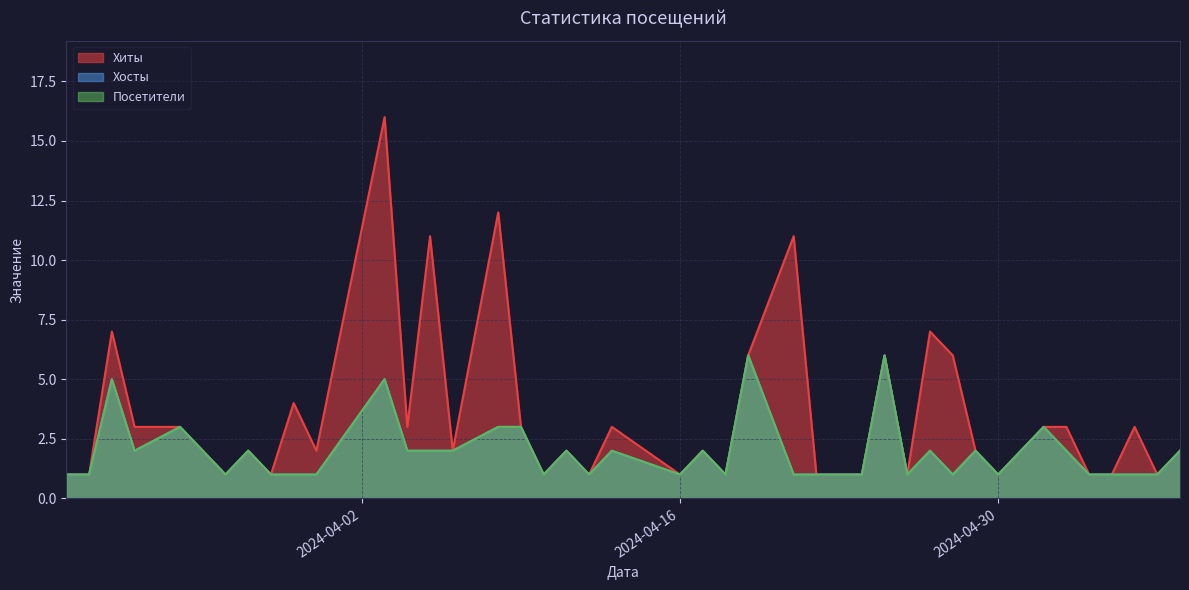

In Хиты, how many points are lower than both neighbors (excluding endpoints)?

12